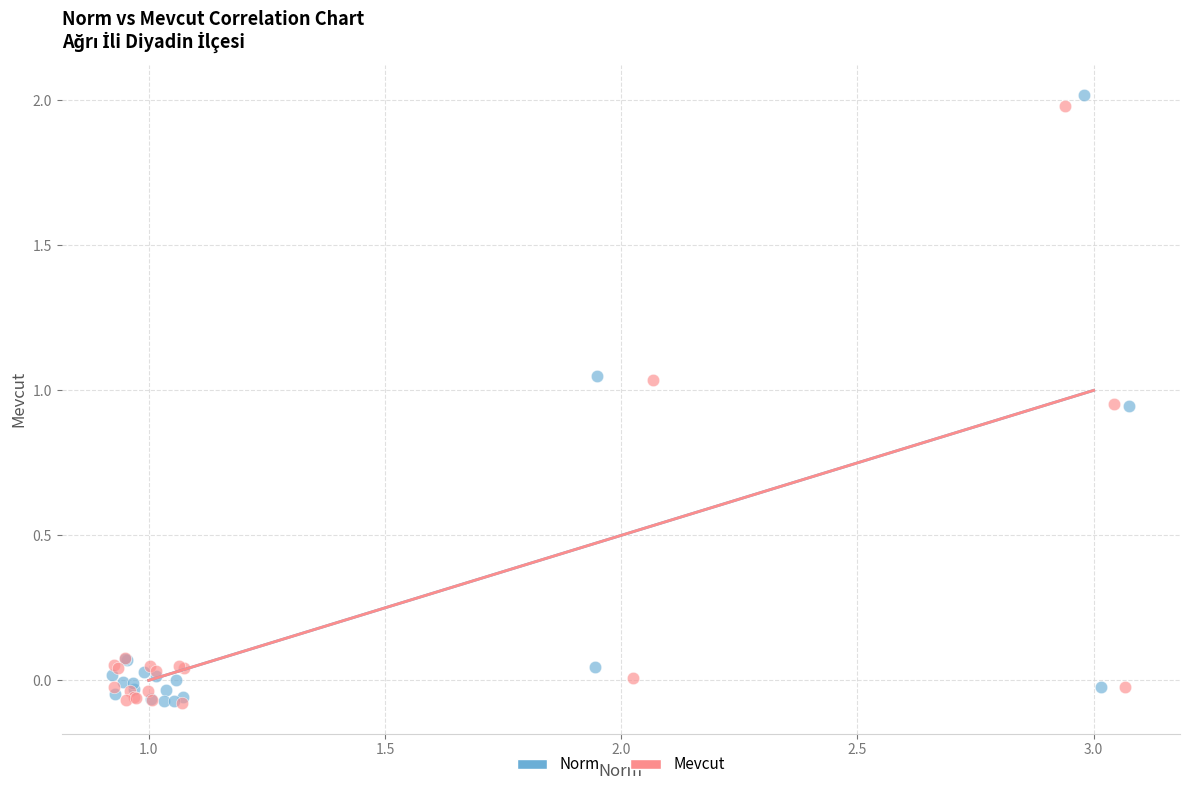

Which series has the largest Y range (max minus min)?

Norm